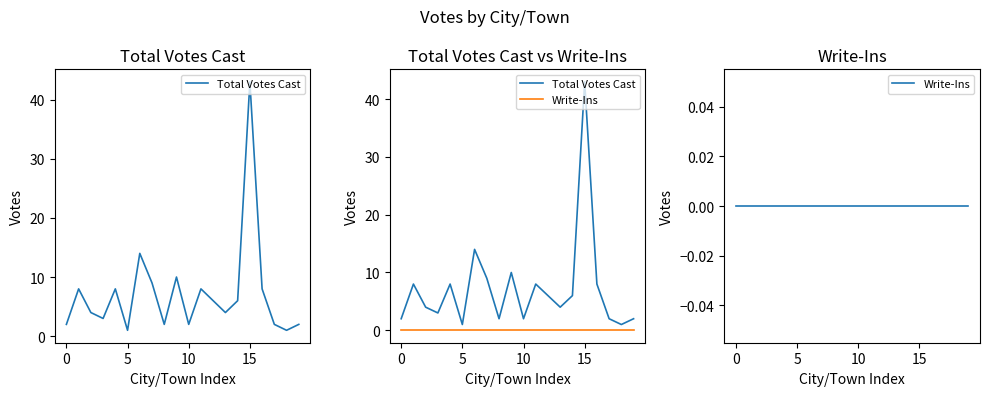

True or false: Total Votes Cast and Write-Ins intersect in this chart.

False